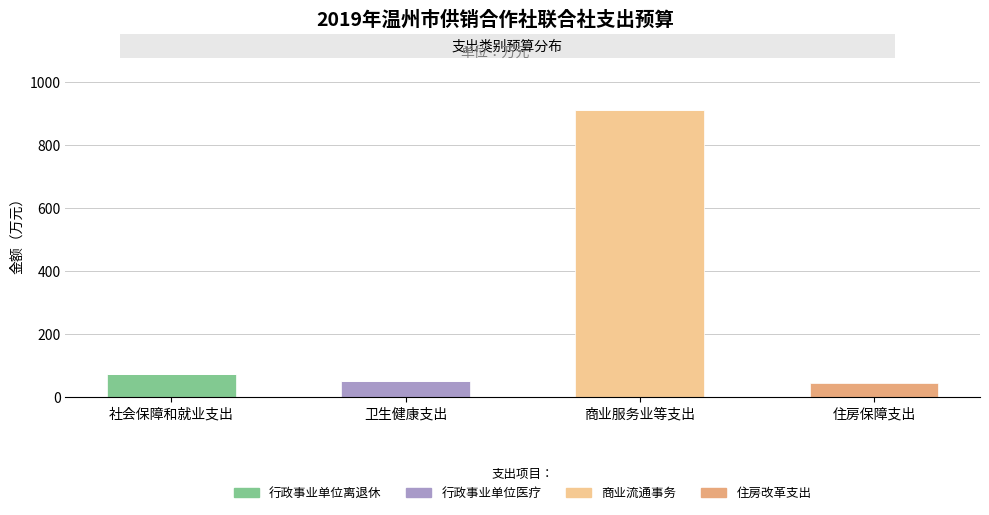

What is the total value across all series at 社会保障和就业支出?

74.0